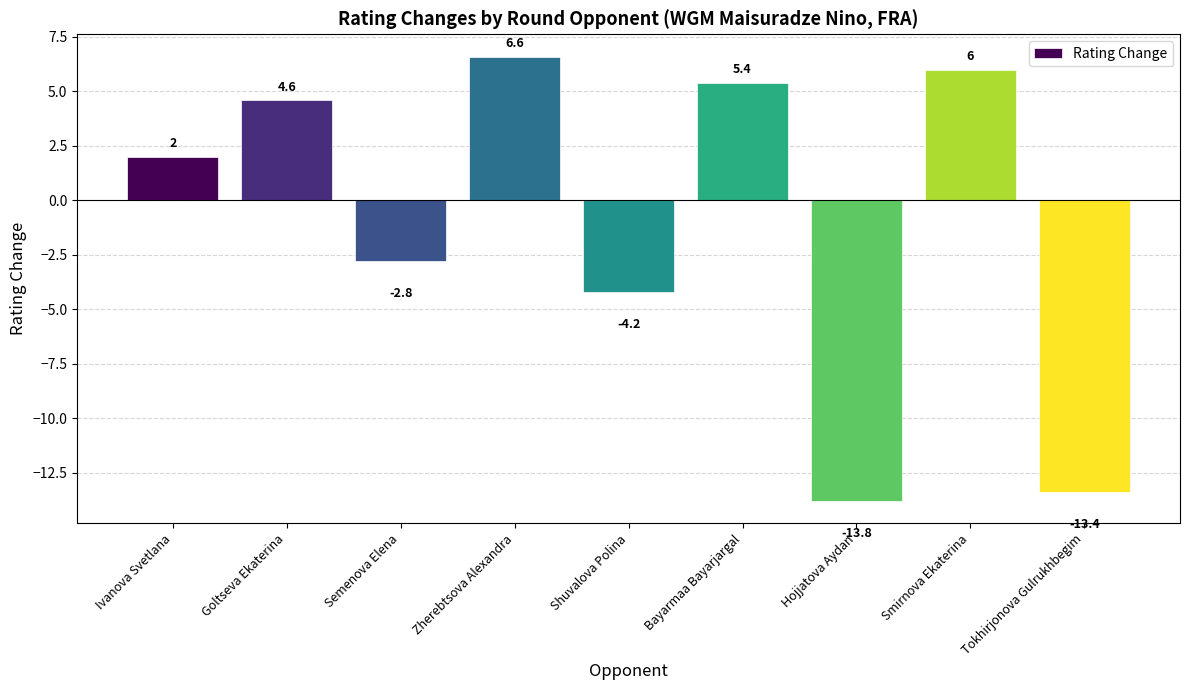

Does the chart contain stacked bars?

No